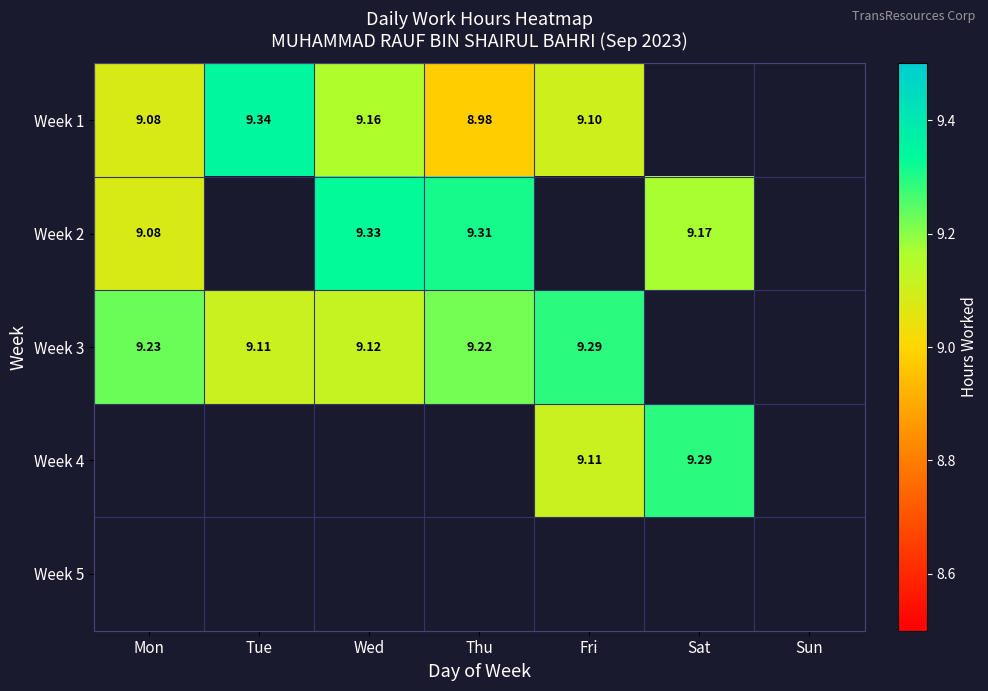

Is the value of Week 4 at Sat greater than the value of Week 1 at Mon?

Yes